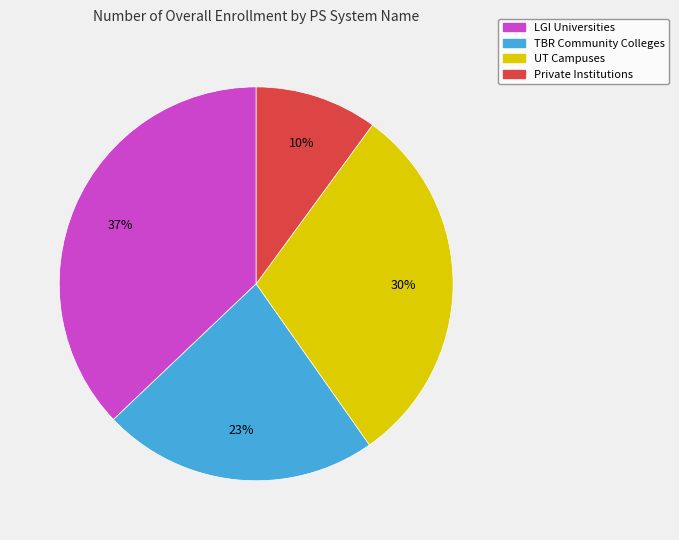

Is there any slice that represents more than half of the pie?

No